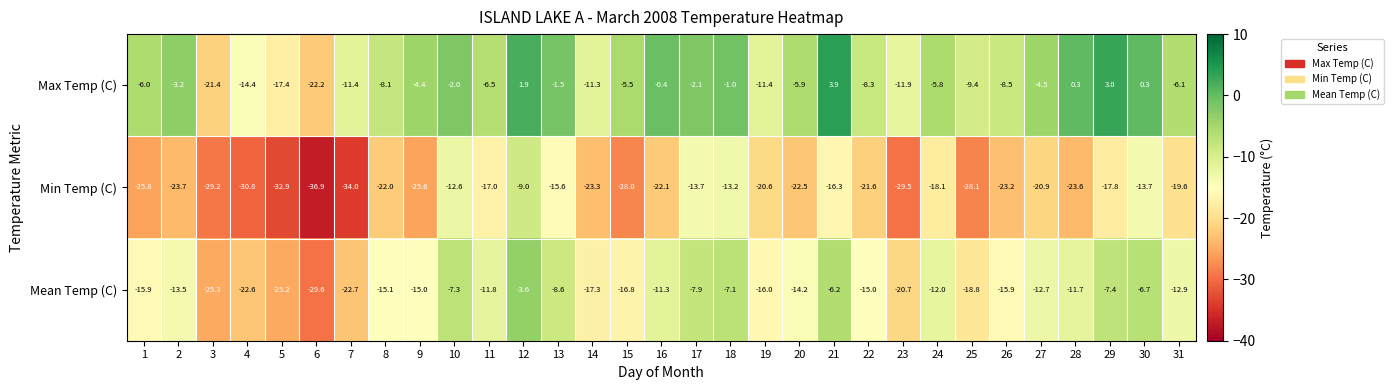

True or false: Min Temp (C) has a value of -9.0 at 12.

True